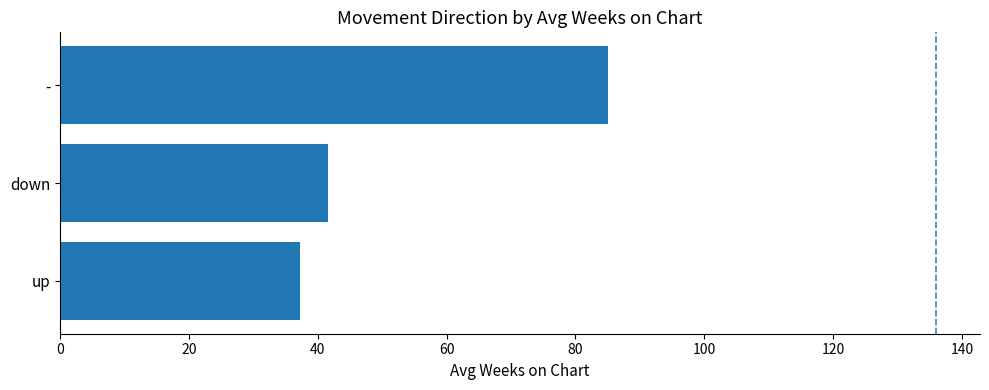

At which label is the value closest to 61?

down